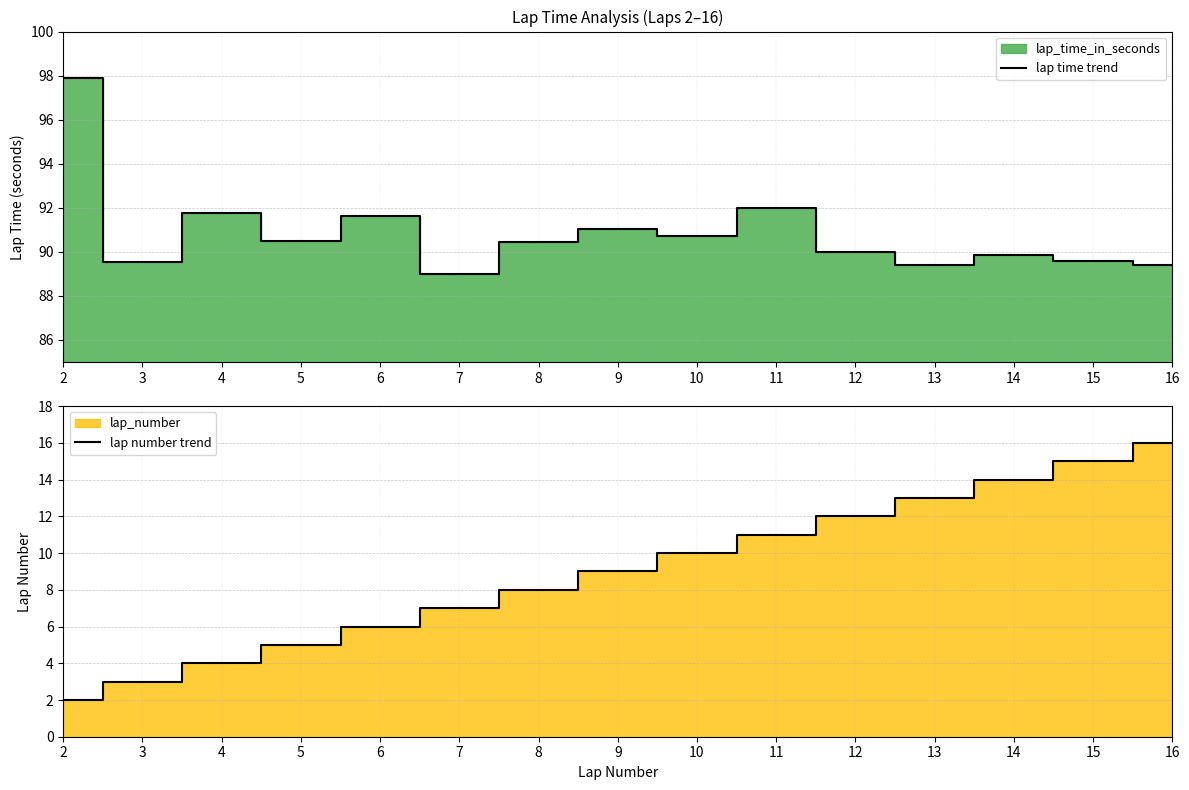

Which label corresponds to the smallest value in the chart?

2